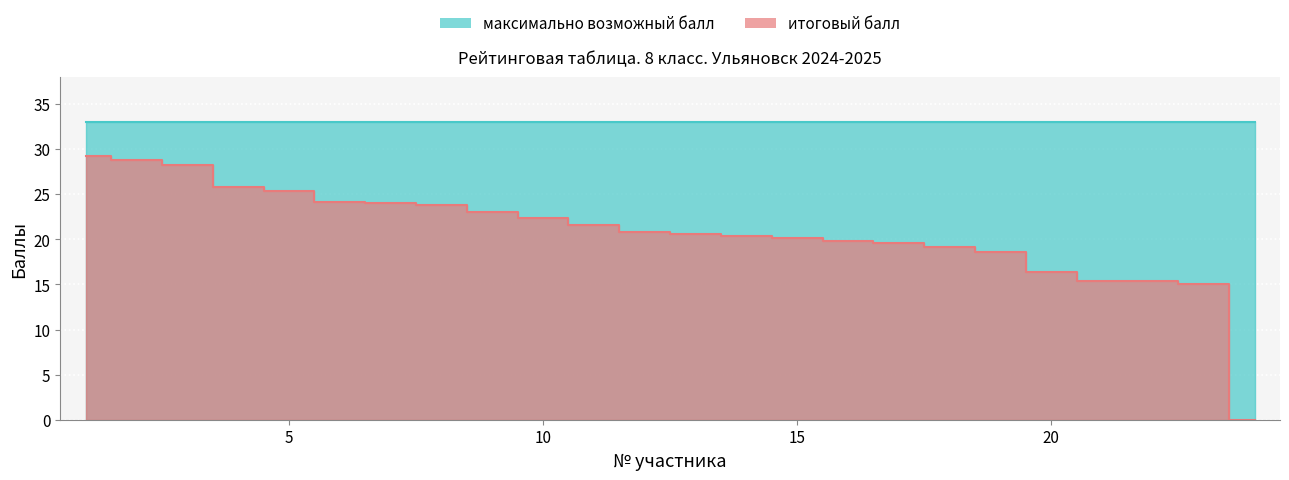

At which category does the chart reach its peak across all series?

1